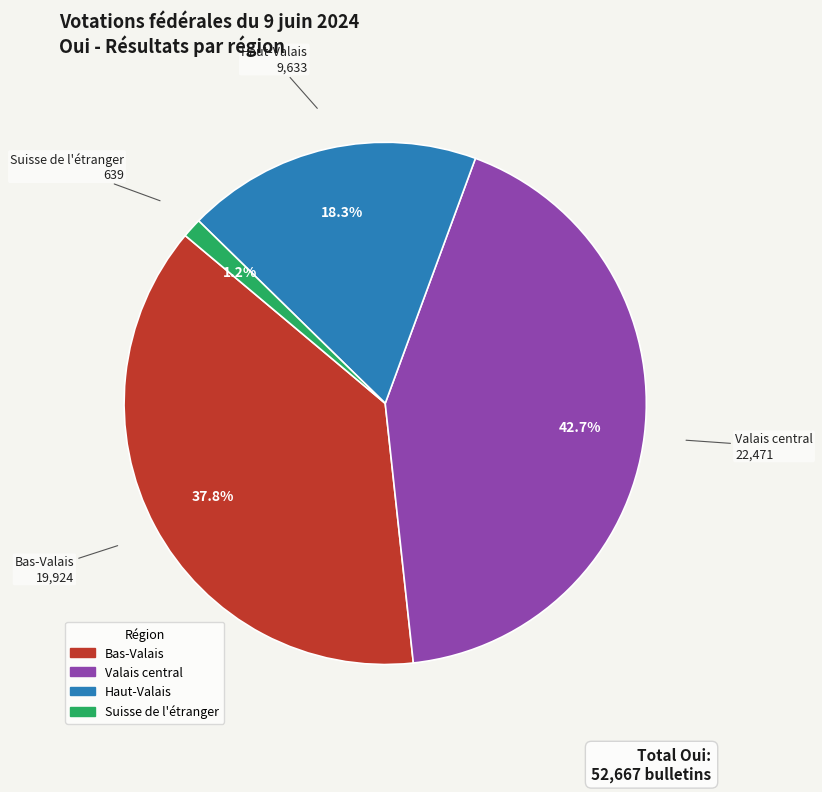

Which category has the smallest portion of the pie?

Suisse de l'étranger